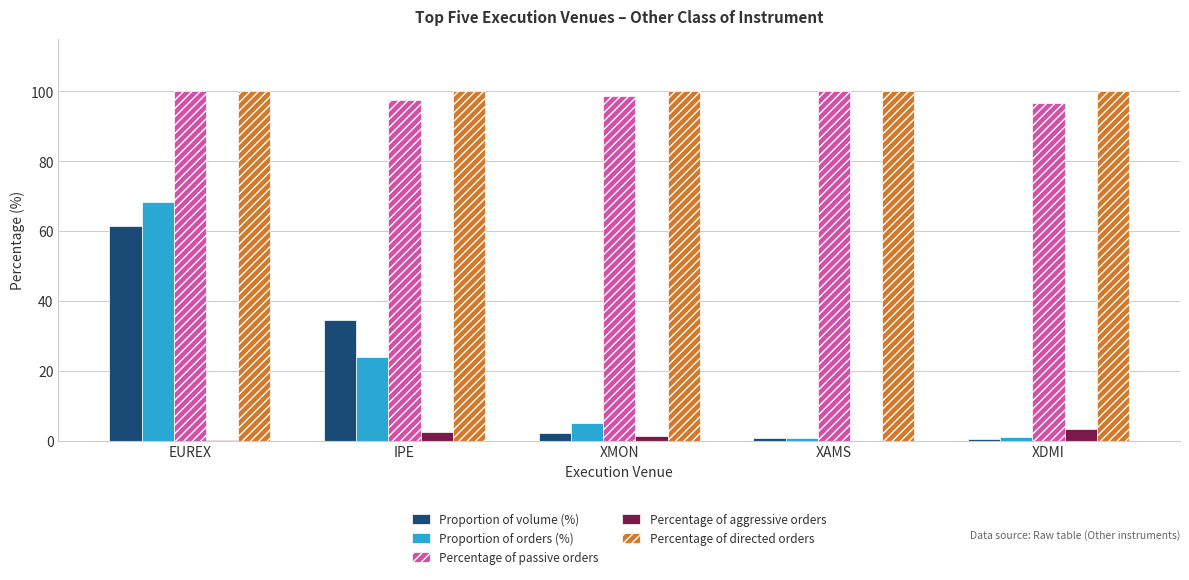

What is the maximum value for Percentage of passive orders?

100.0